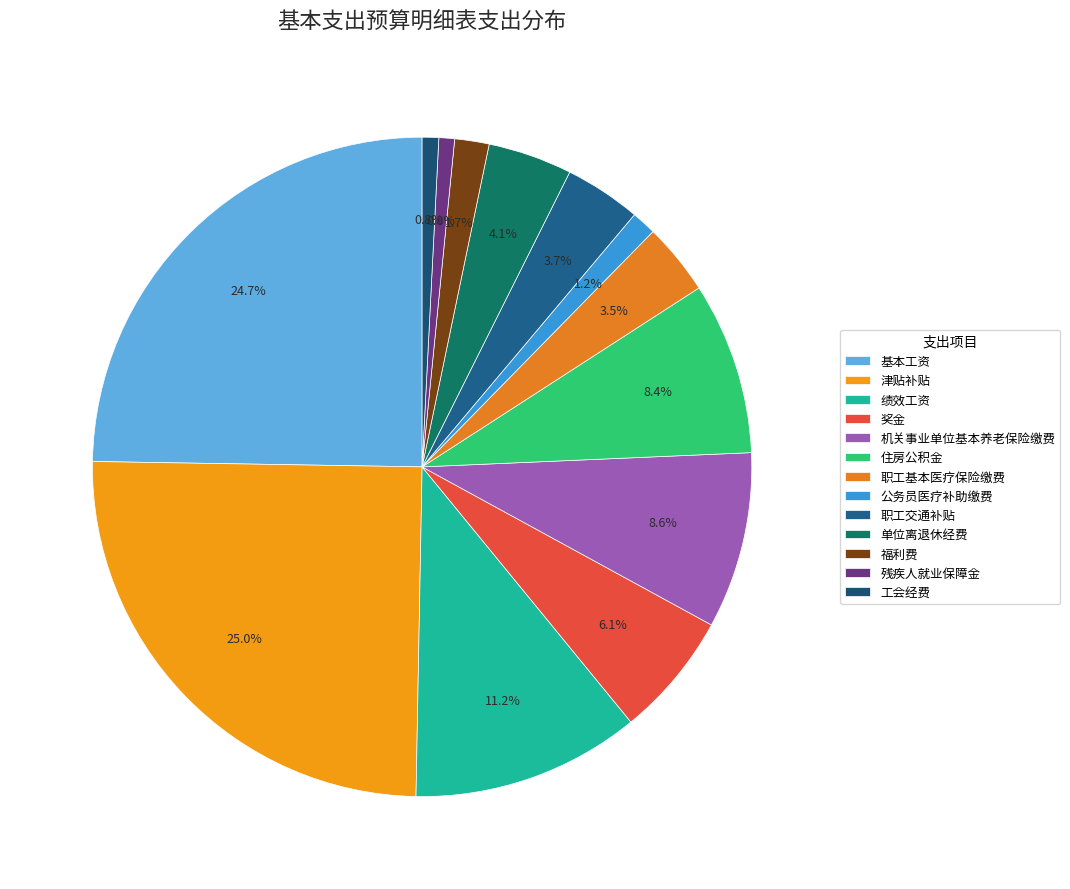

To the nearest percent, what is the average slice percentage?

8%